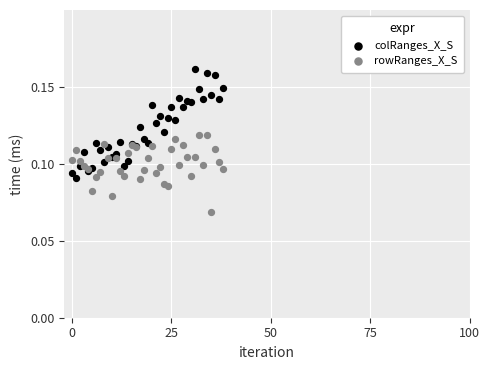

Which series contains the lowest Y value?

rowRanges_X_S